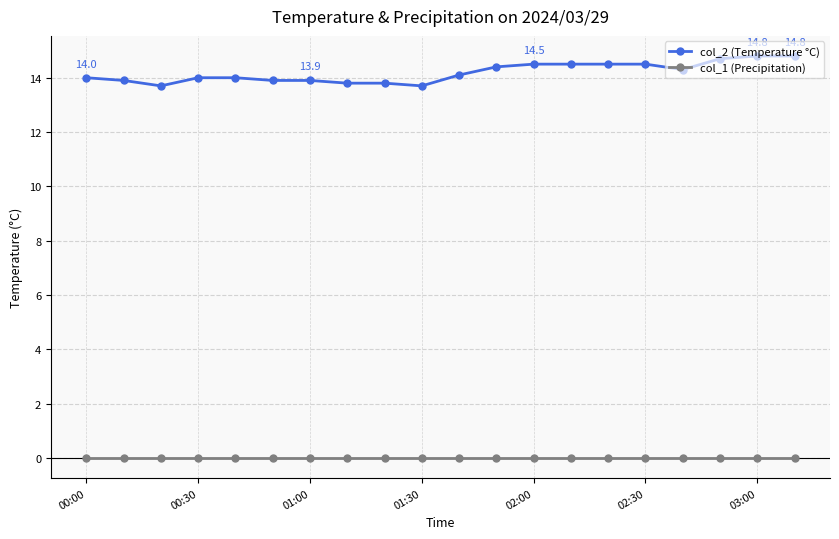

Which series has the largest total across all categories?

col_2 (Temperature °C)